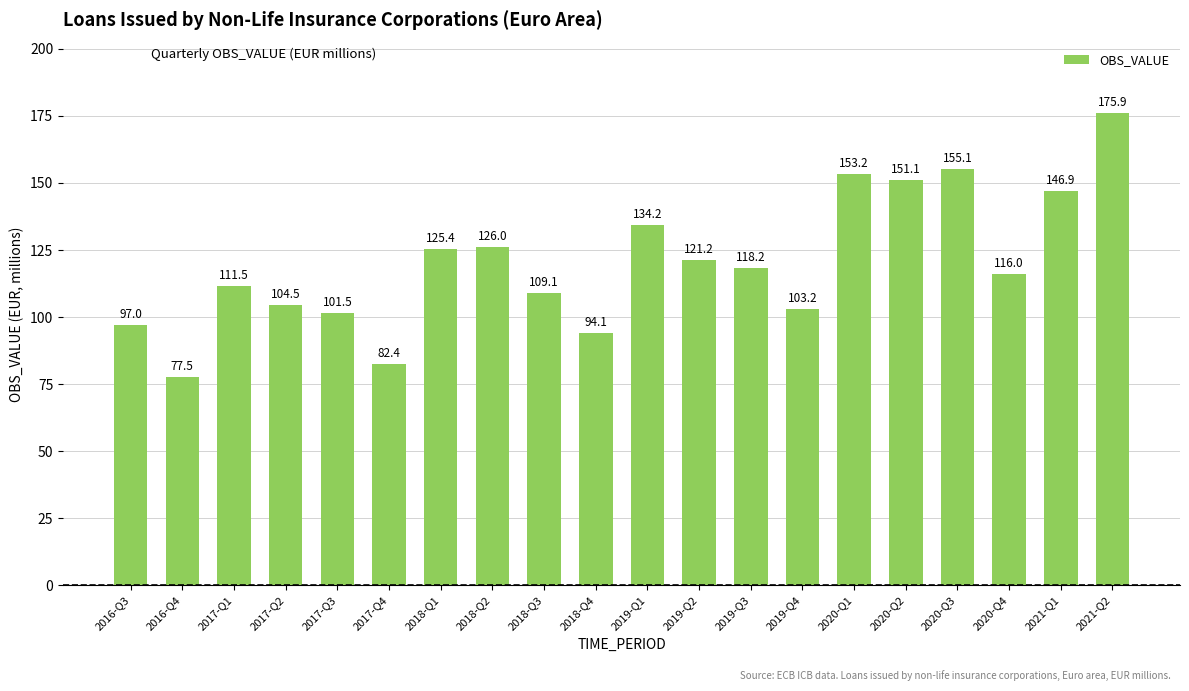

What is the smallest value displayed?

77.5